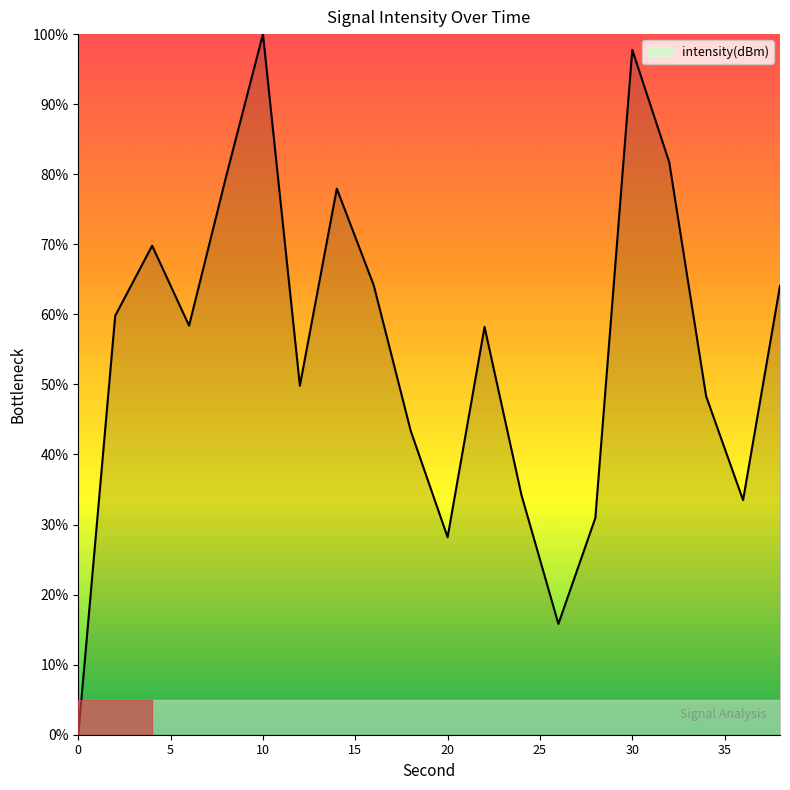

What is the difference between the maximum and minimum values?

100.0